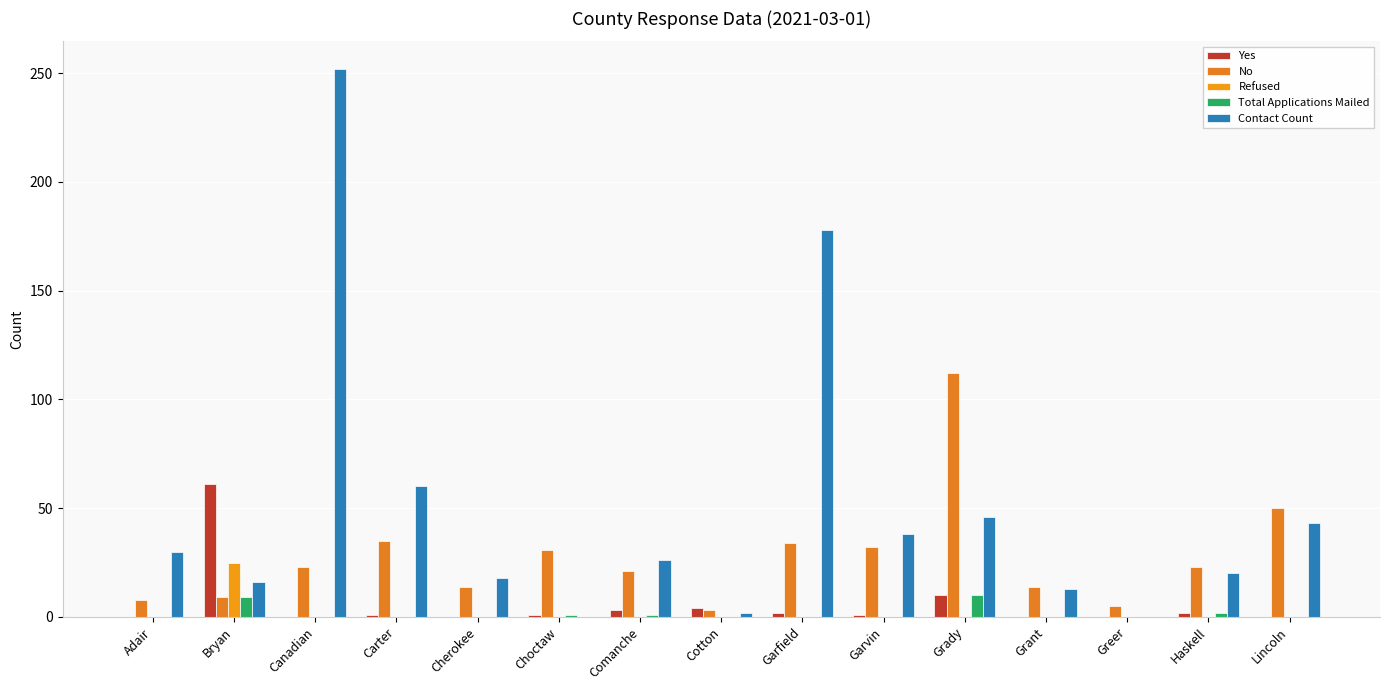

How many categories are shown in the chart?

15